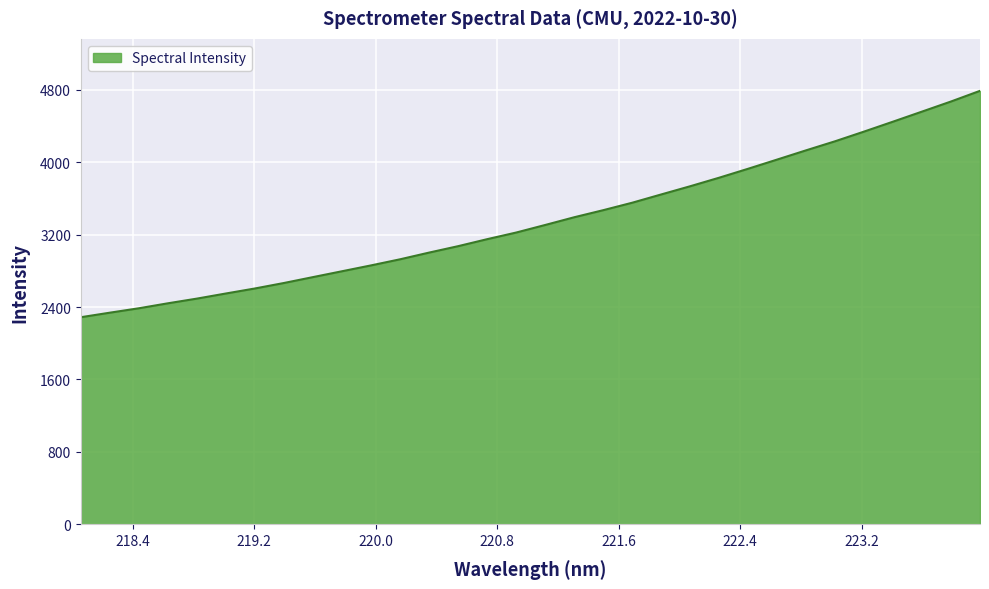

What is the smallest value displayed?

2287.8